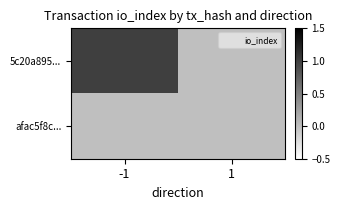

Reading left to right, transcribe all the data shown in this chart.

5c20a895...: -1=1	1=0
afac5f8c...: -1=0	1=0